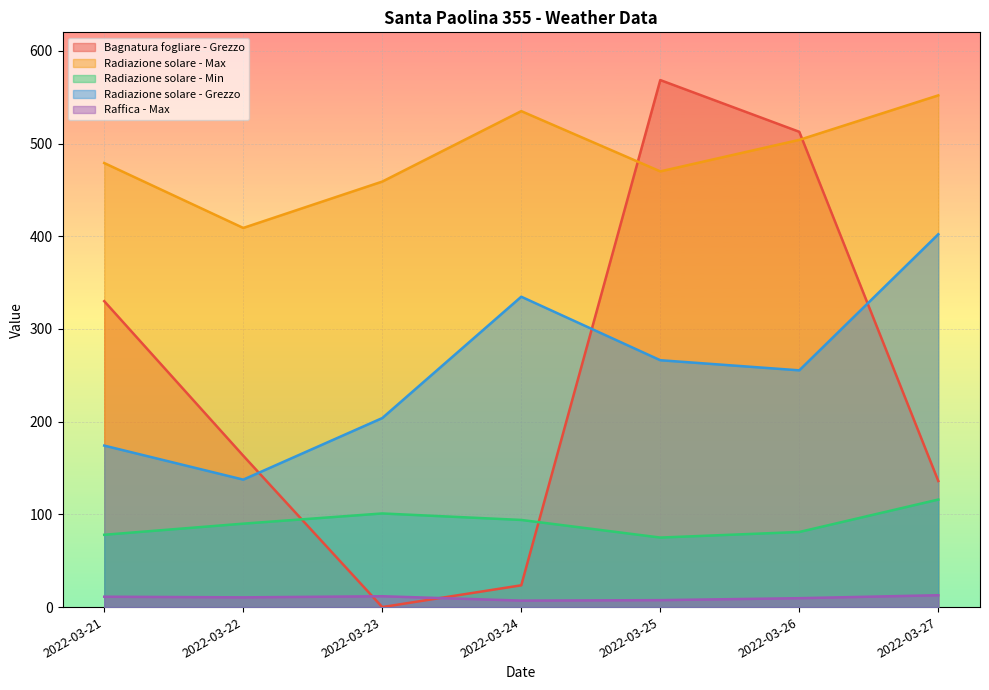

True or false: Radiazione solare - Grezzo and Radiazione solare - Max cross at least once.

False